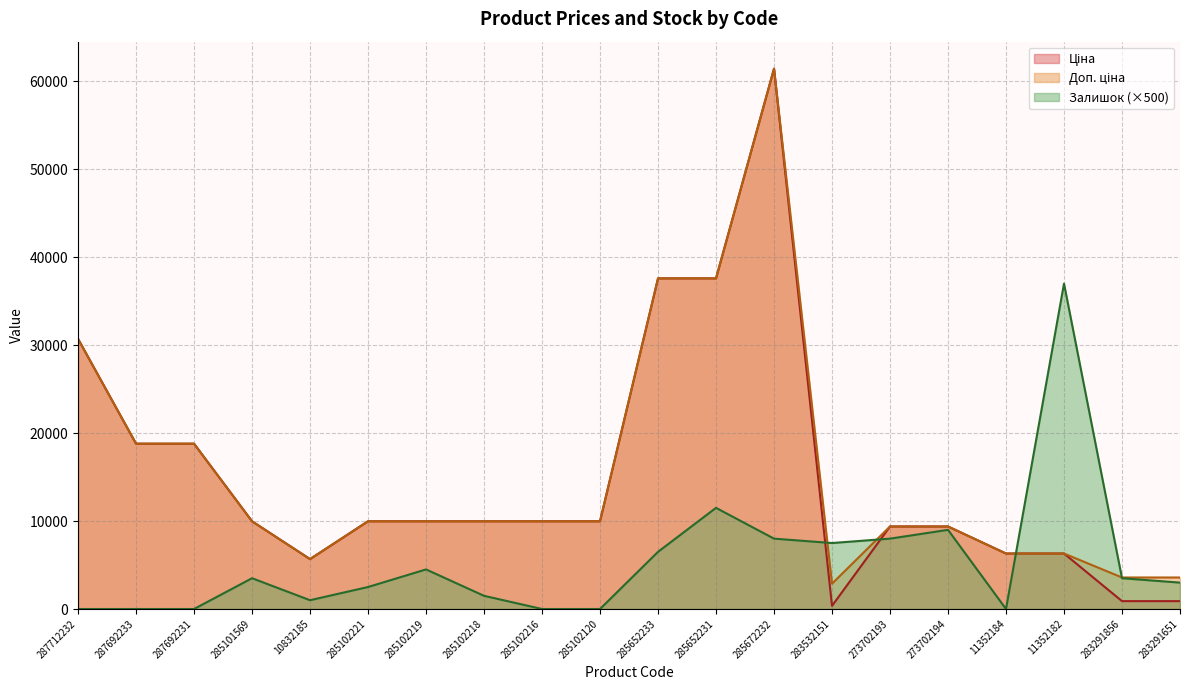

How many interior local valleys does the Залишок series have?

3